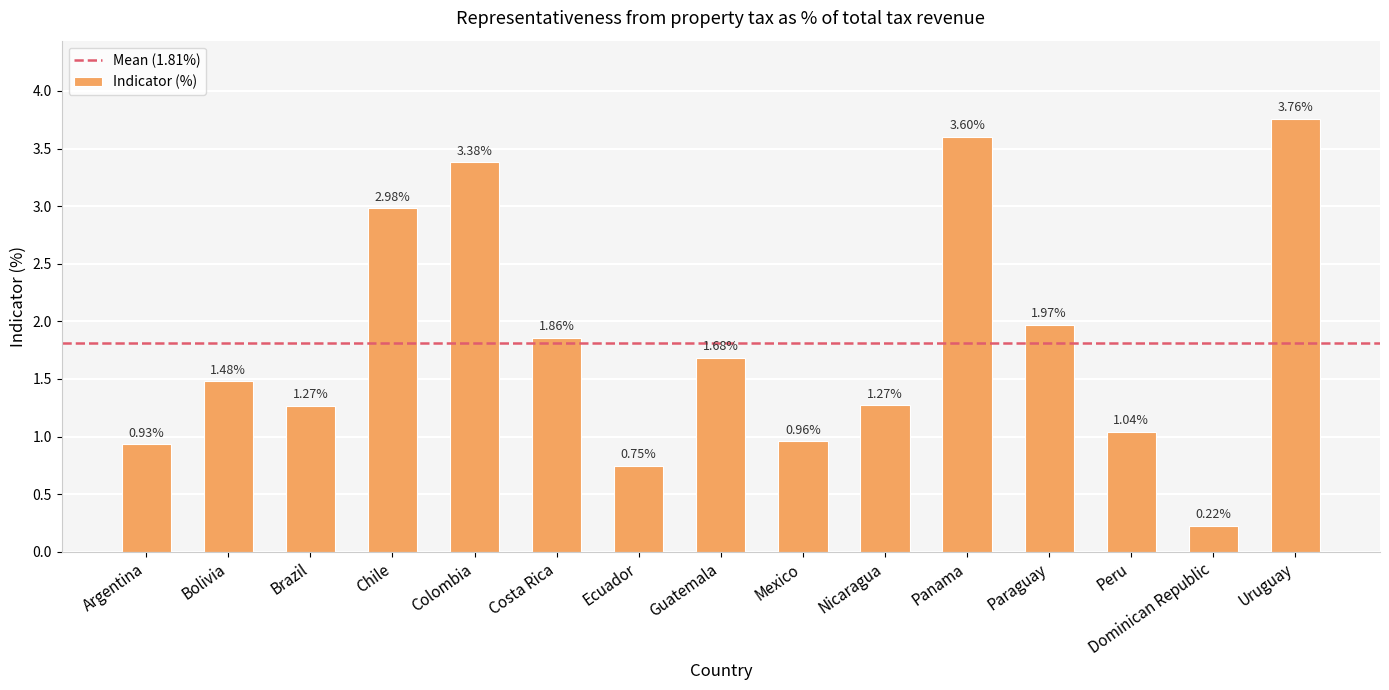

At which category does the chart reach its peak across all series?

Uruguay